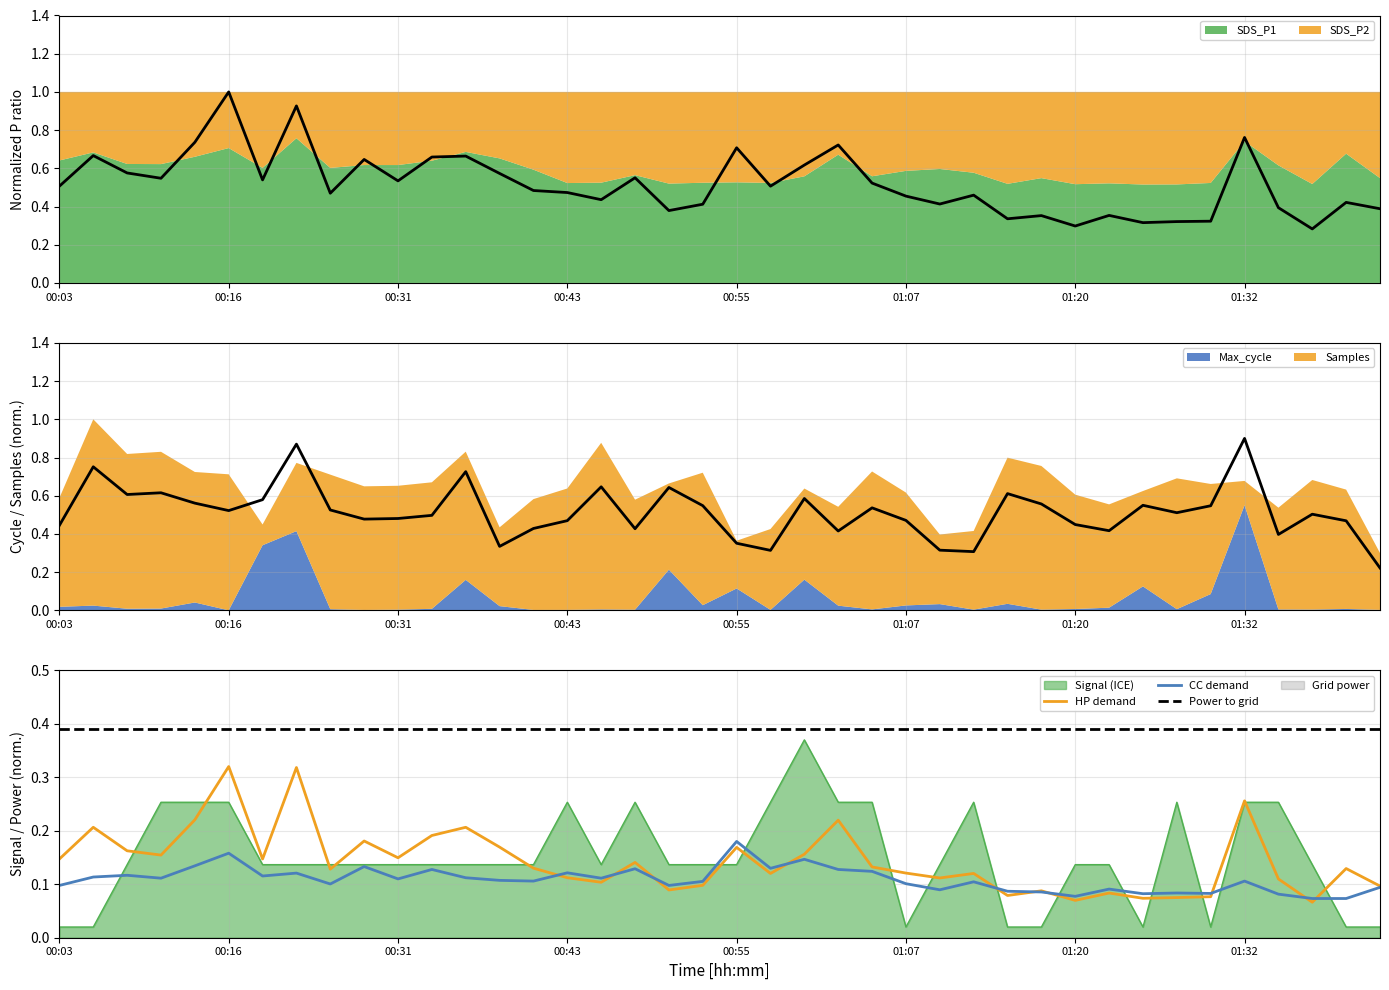

Which series has the largest total across all categories?

SDS_P1